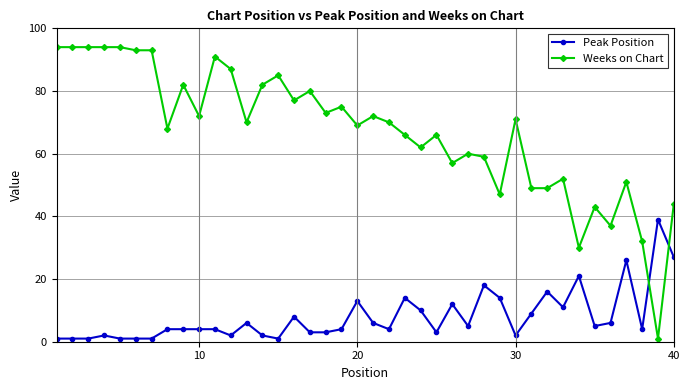

What is the difference between the second highest and second lowest values in the Weeks on Chart series?

64